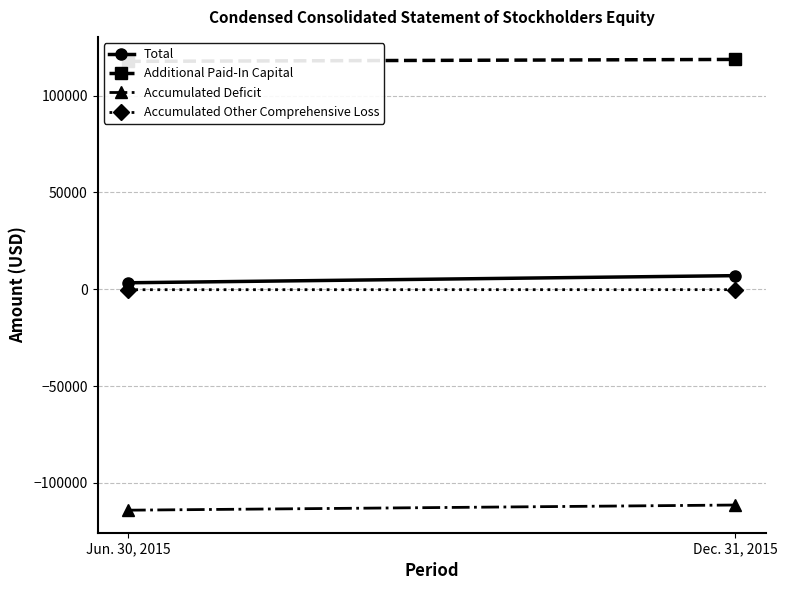

Which category has the highest value in the Additional Paid-In Capital series?

Dec. 31, 2015